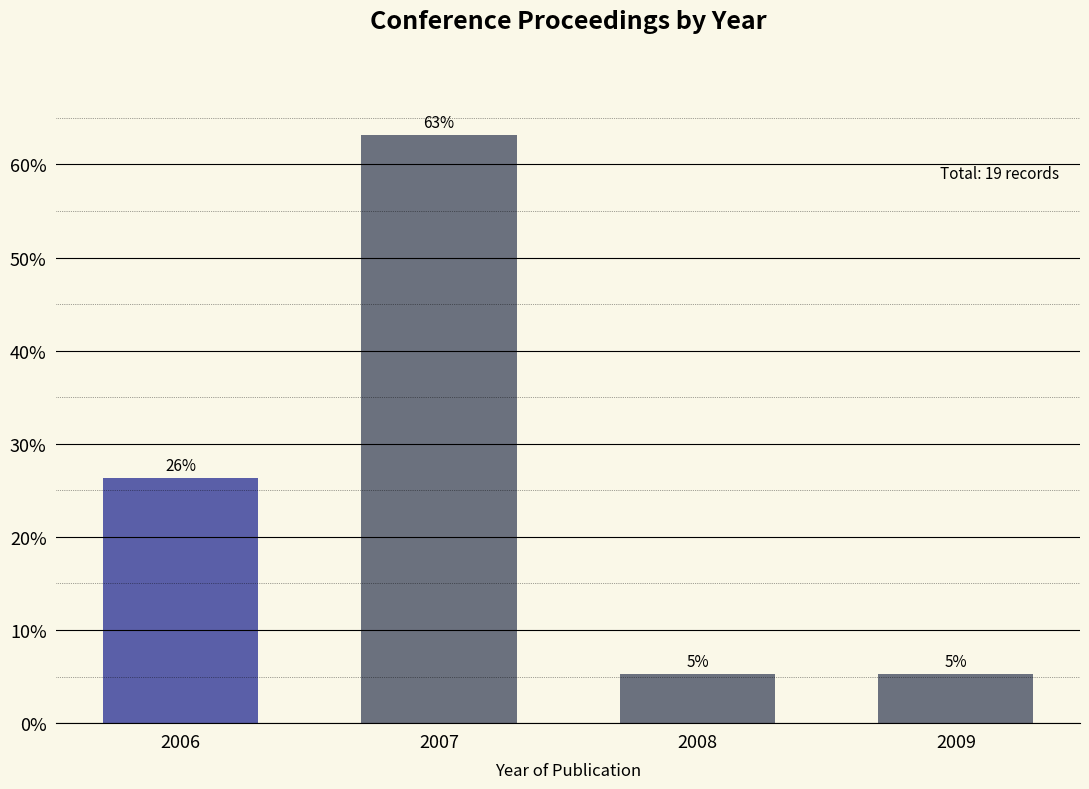

Does the chart contain any negative values?

No